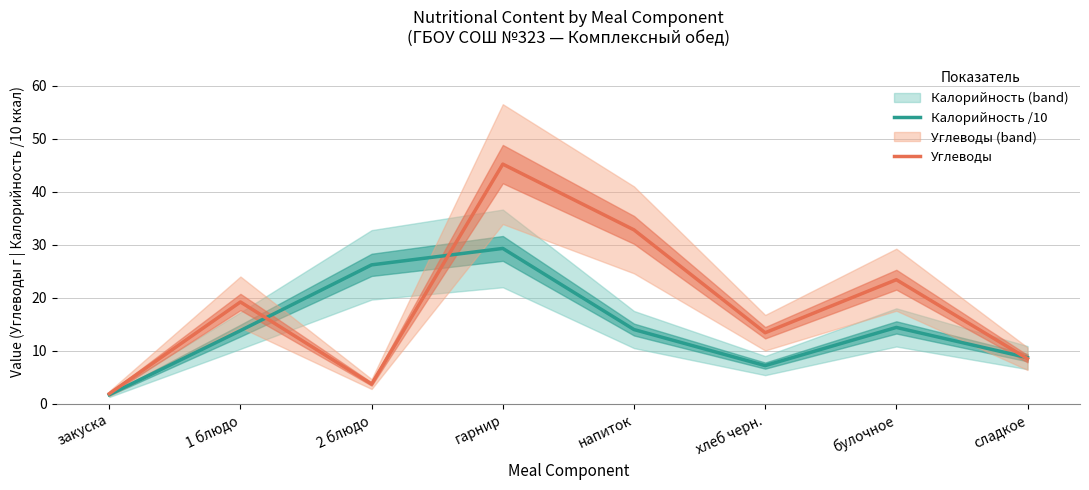

At how many categories does at least one series exceed 17?

5